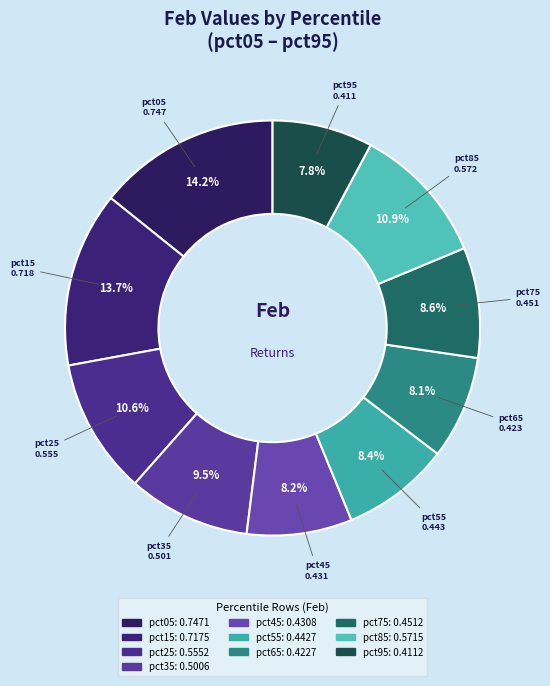

Which slice is the largest?

pct05